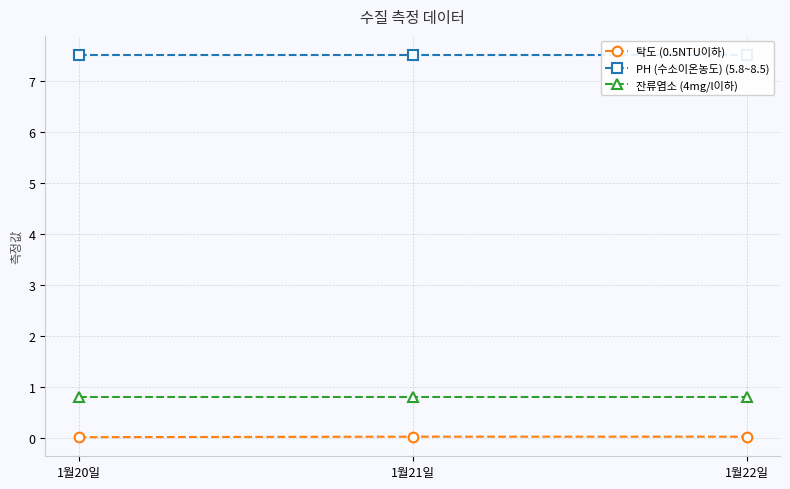

Which series has the largest total across all categories?

PH (수소이온농도) (5.8~8.5)